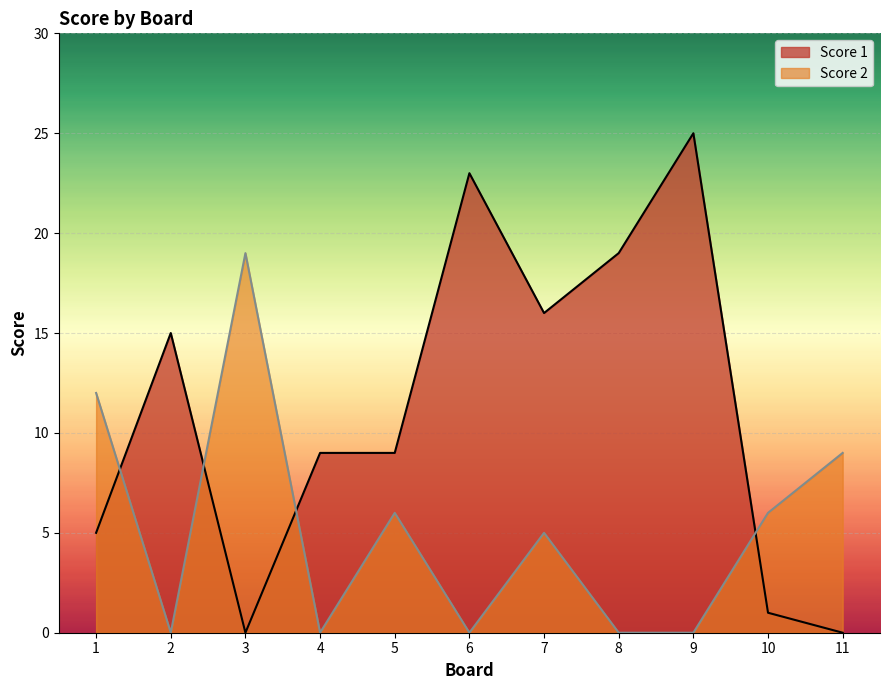

What is the spread (max minus min) of values at 5?

3